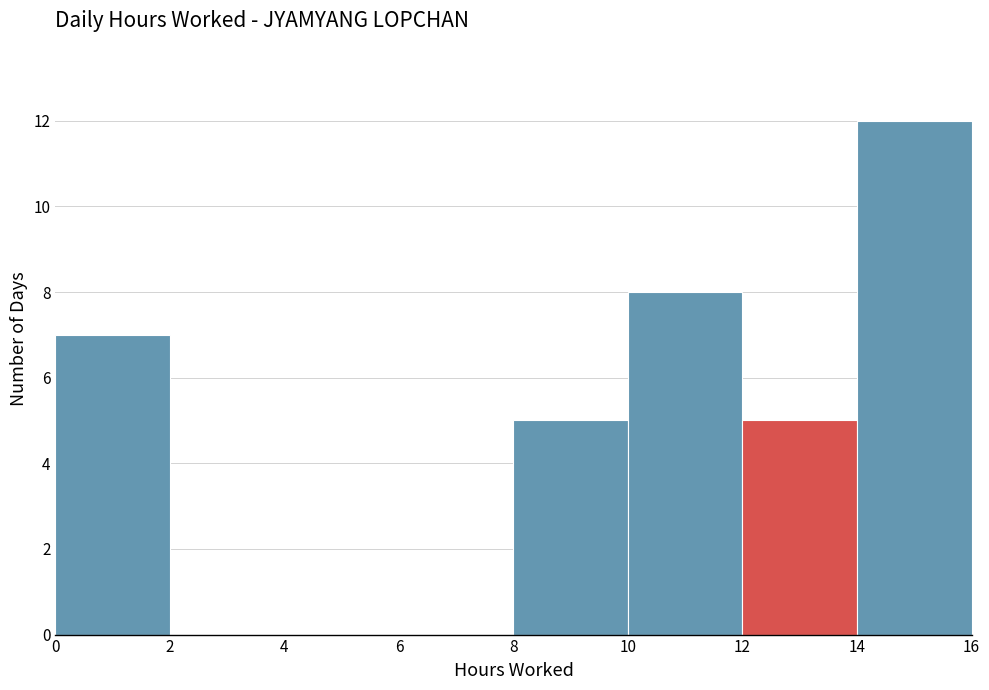

Which range on the x-axis has the tallest bar?

14 to 16